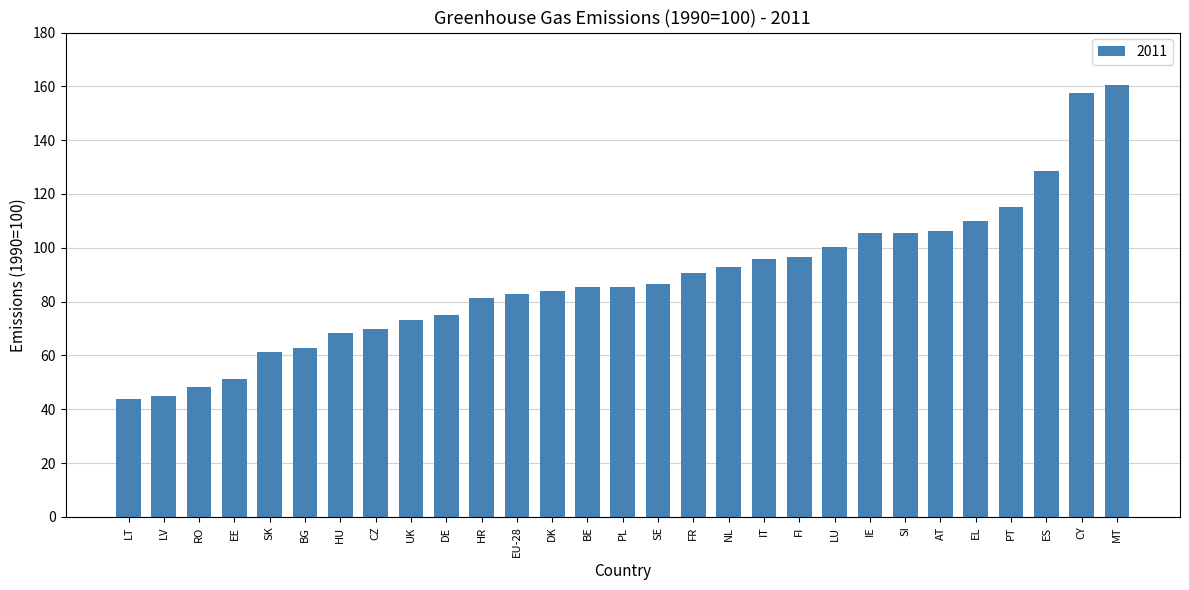

Which category has the highest value across all series?

MT